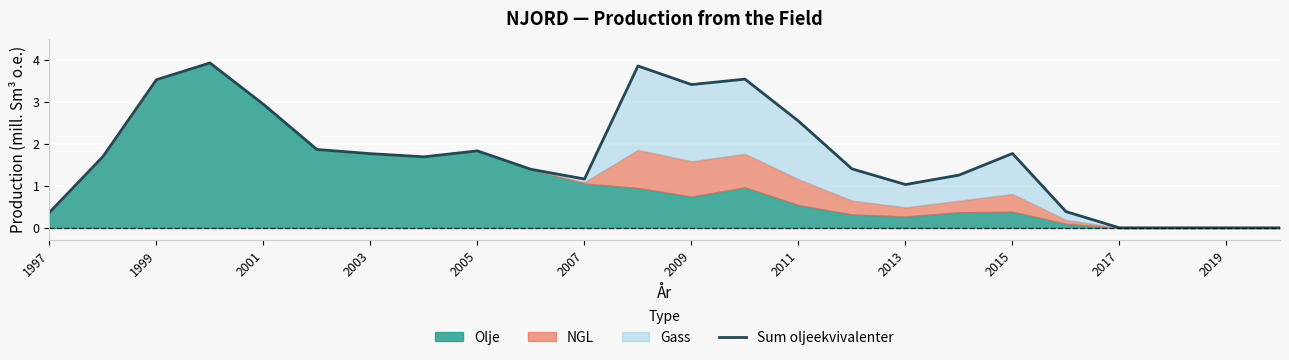

Reading left to right, transcribe all the data shown in this chart.

0.4	1.7	3.5	3.9	2.9	1.9	1.8	1.7	1.8	1.4	1.2	3.8	3.4	3.5	2.5	1.4	1.0	1.3	1.8	0.4	0.0	0.0	0.0	0.0